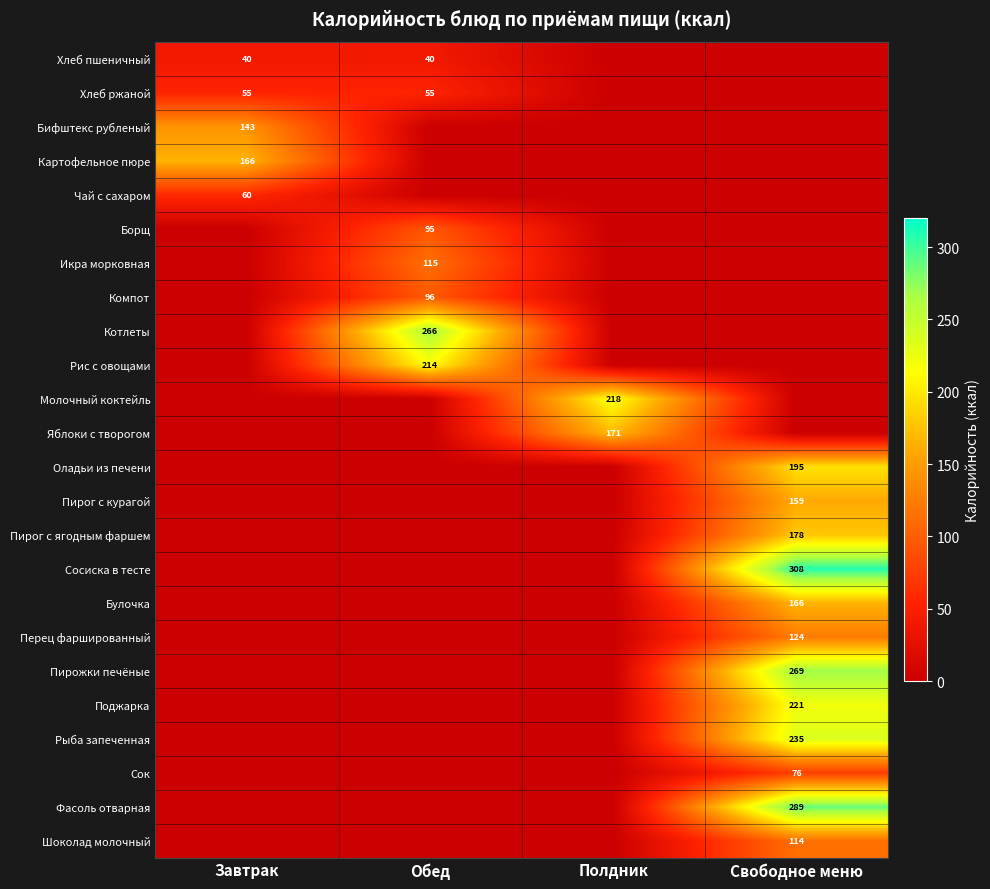

The Икра морковная series shows 36 at Обед. True or false?

False